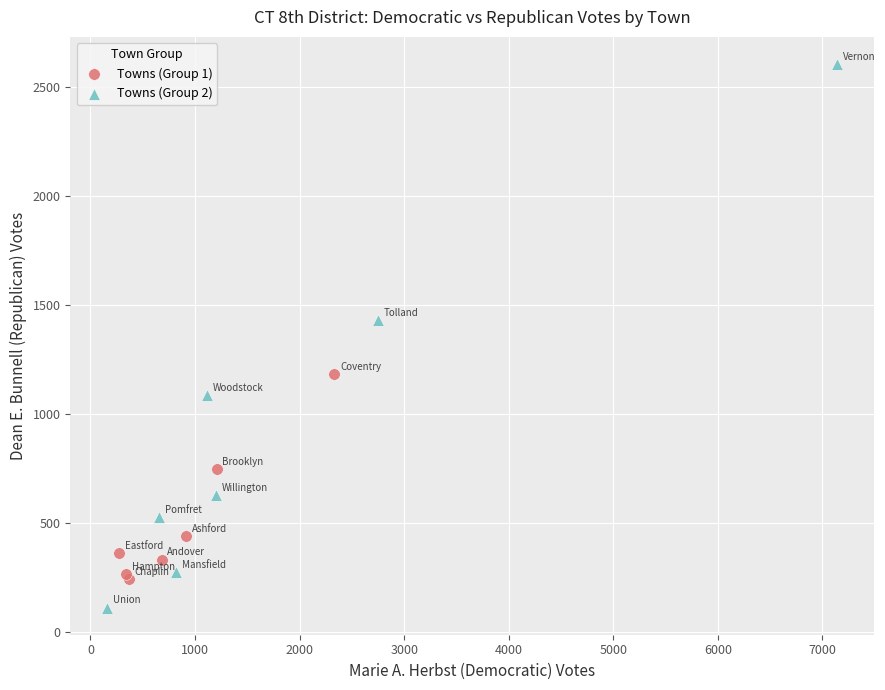

Which series contains the highest Y value?

Towns (Group 2)